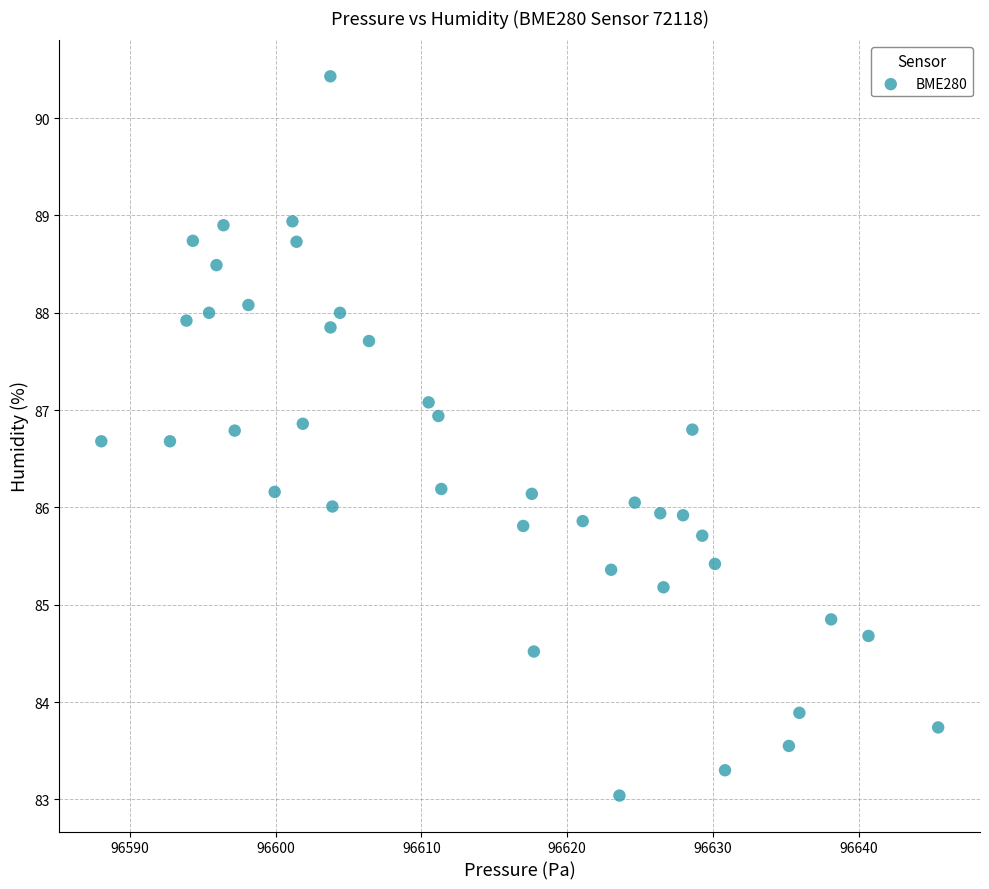

What is the range of Y values (max minus min)?

7.4